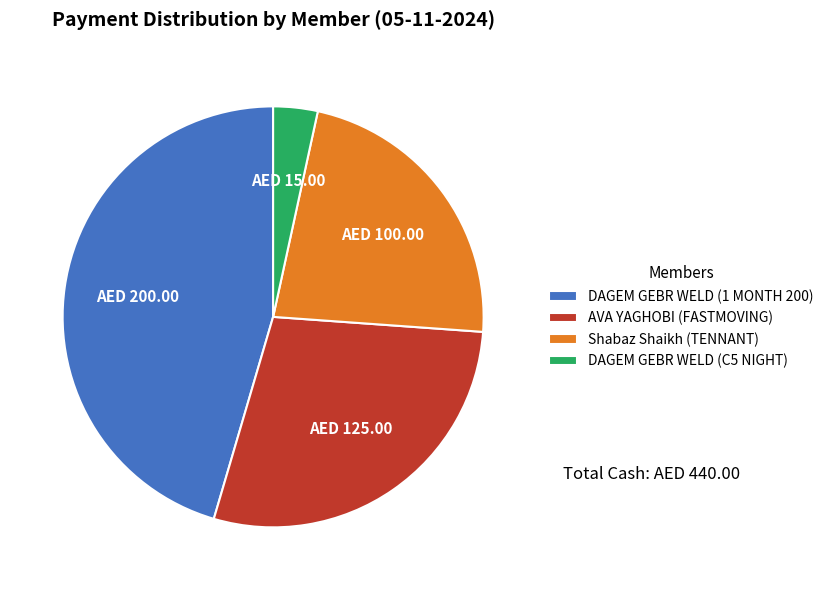

Which category has the smallest portion of the pie?

DAGEM GEBR WELD (C5 NIGHT)